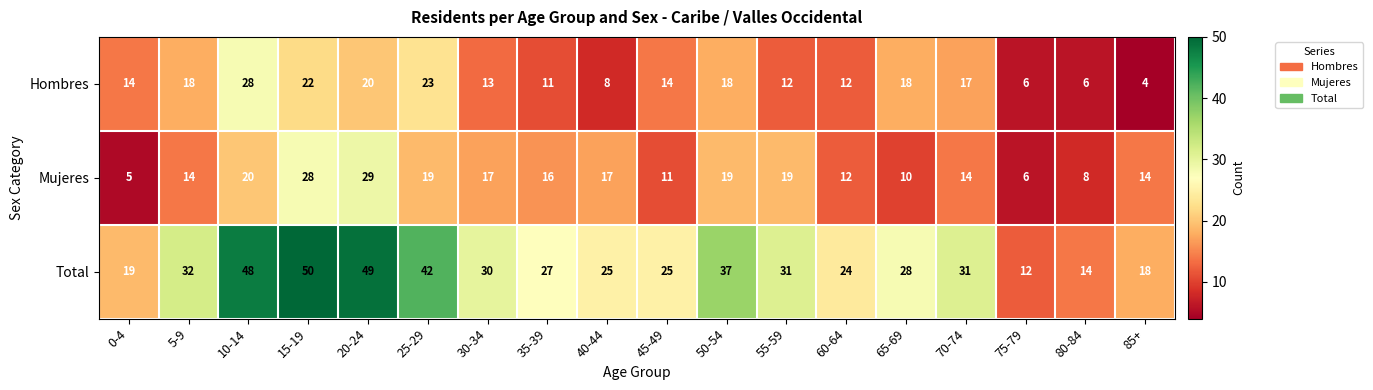

What is the total value across all series at 40-44?

50